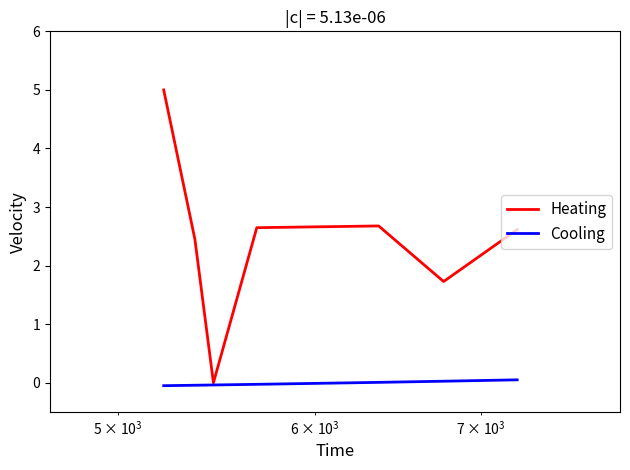

Which series has the largest range (max minus min)?

Heating